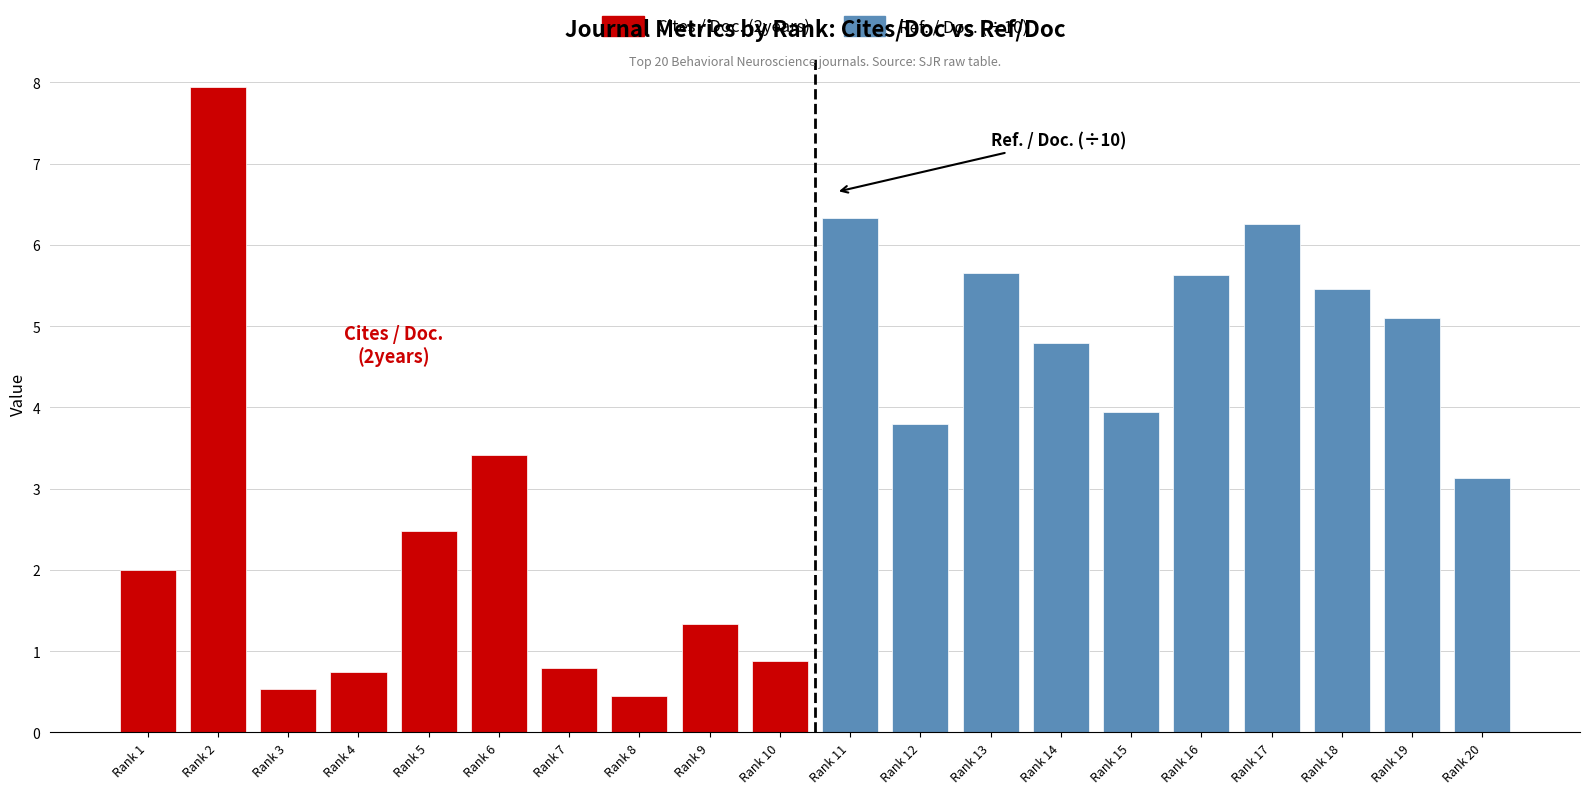

What is the difference between the Ref. / Doc. (÷10) values at Rank 12 and Rank 17?

2.5